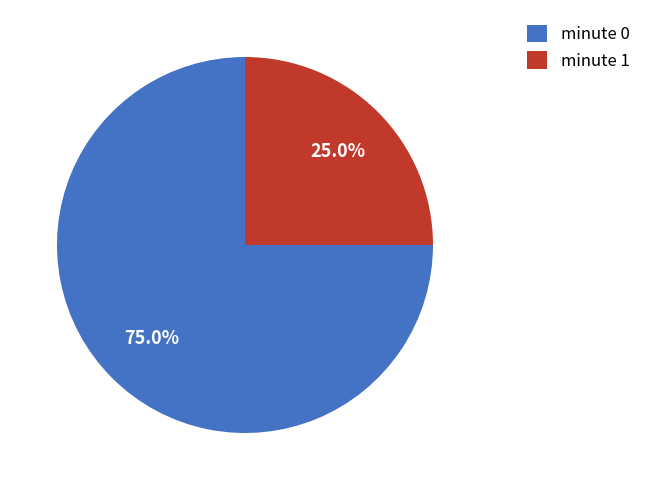

How many segments does this pie chart have?

2